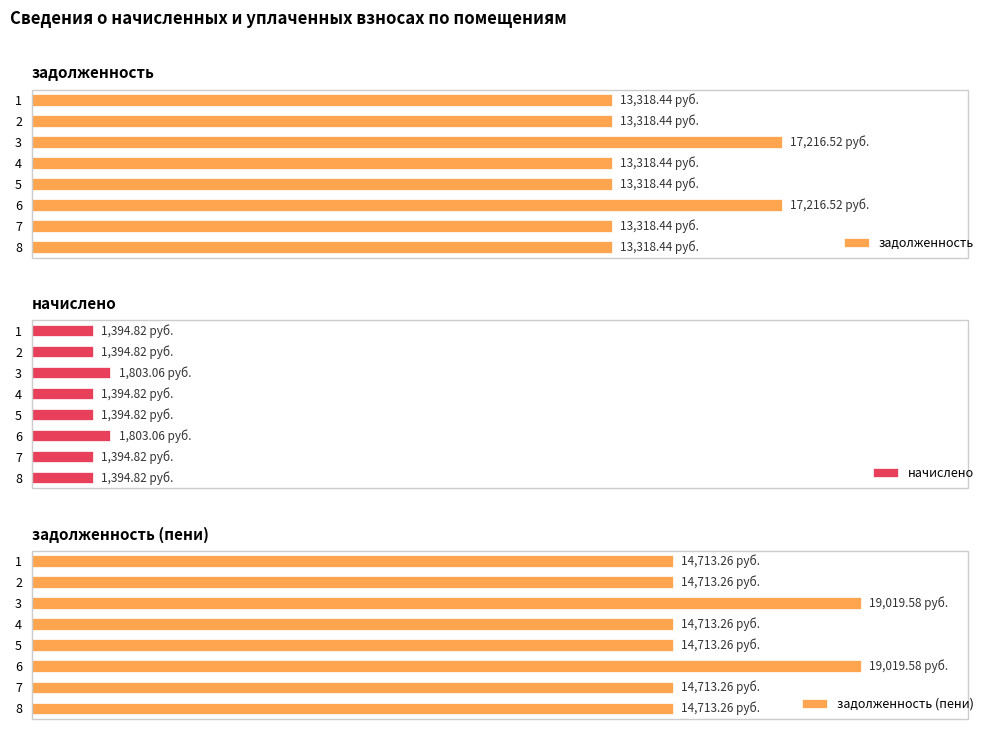

What is the difference between the maximum and minimum values in the задолженность (пени) series?

4306.3